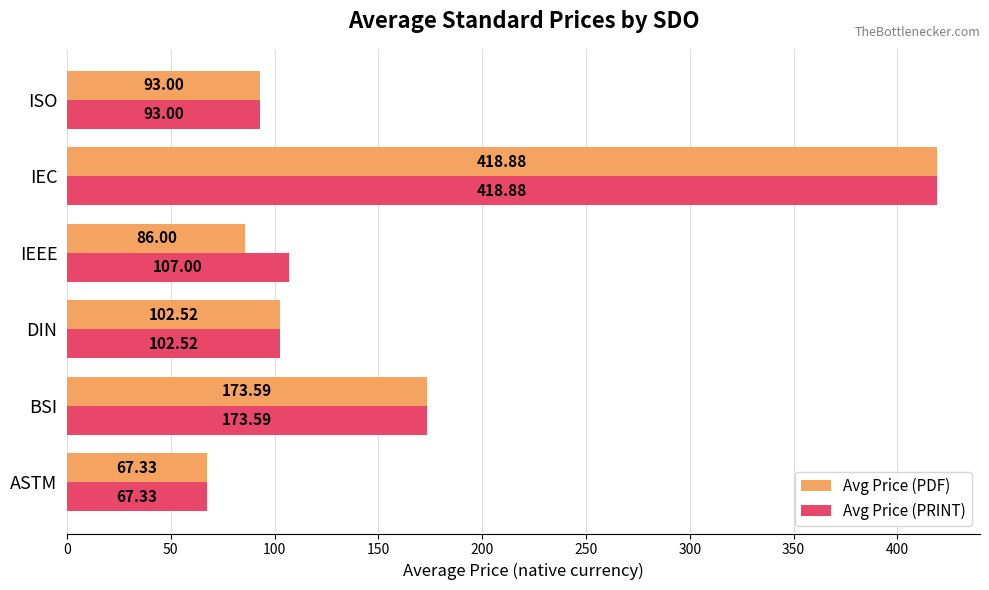

What are all the series names shown in the legend?

Avg Price (PDF), Avg Price (PRINT)